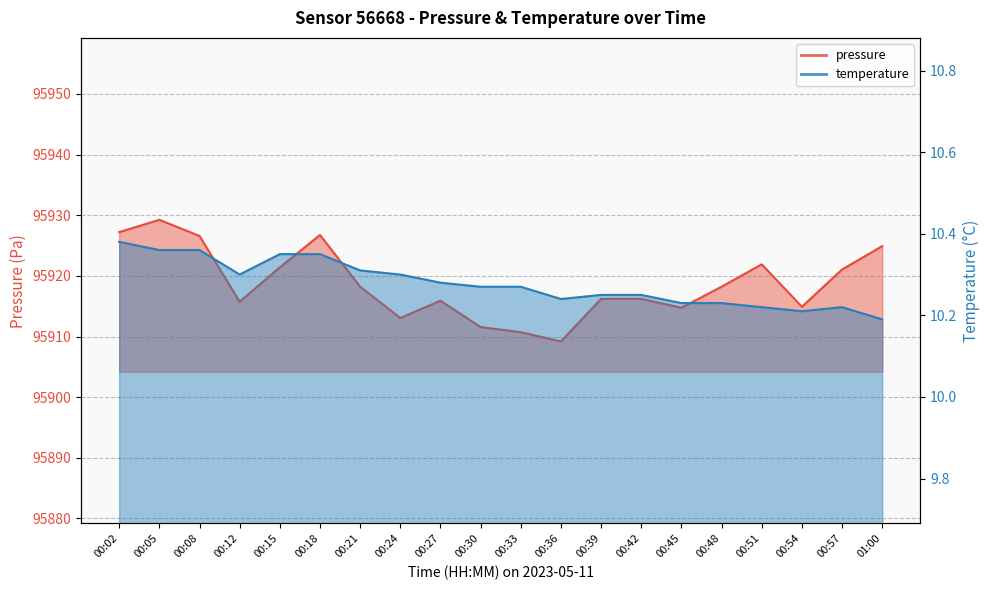

What is the label of the 1st point from the left?

00:02